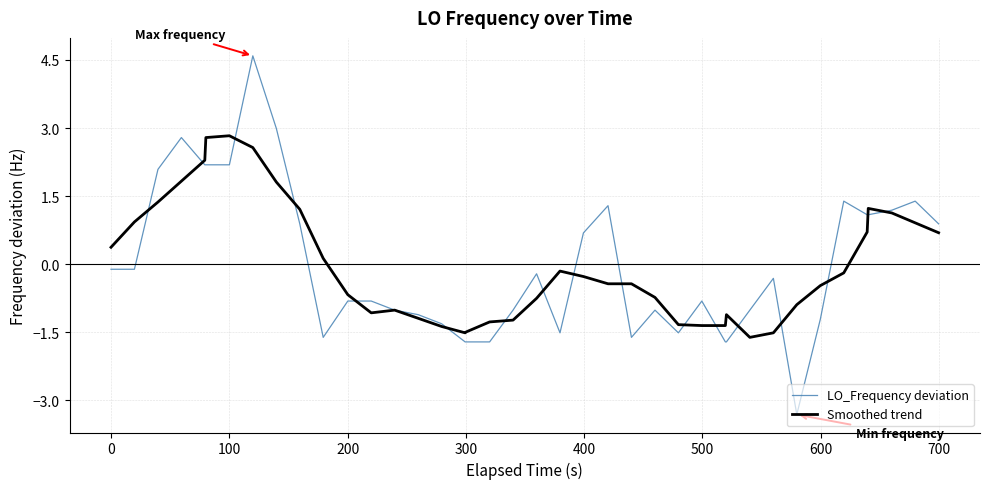

Which series has the widest spread of values?

LO_Frequency deviation